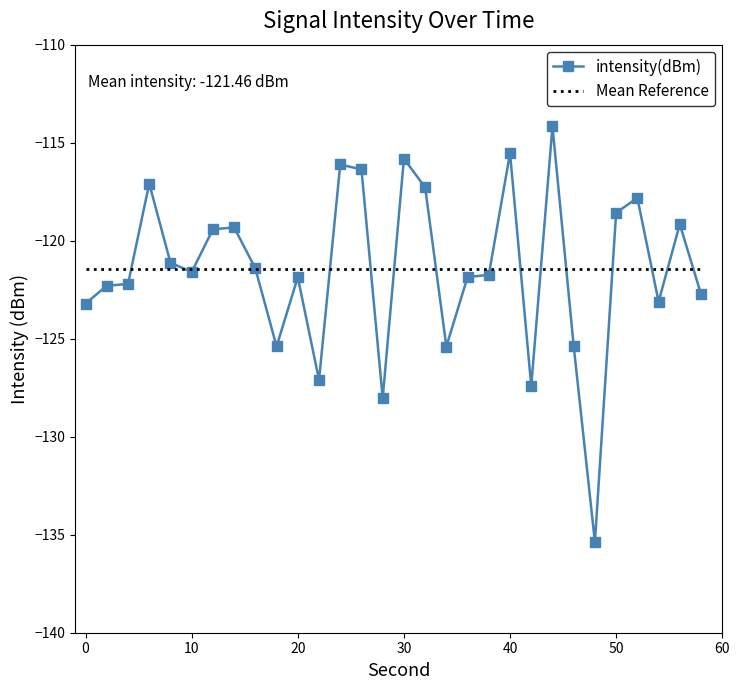

What is the greatest value displayed?

-114.2